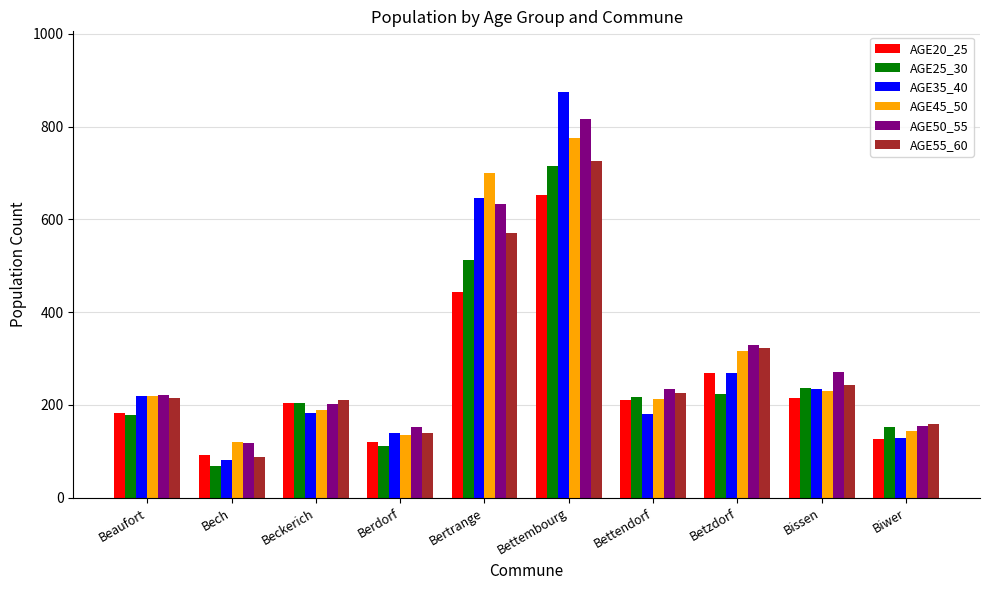

What are all the series names shown in the legend?

AGE20_25, AGE25_30, AGE35_40, AGE45_50, AGE50_55, AGE55_60